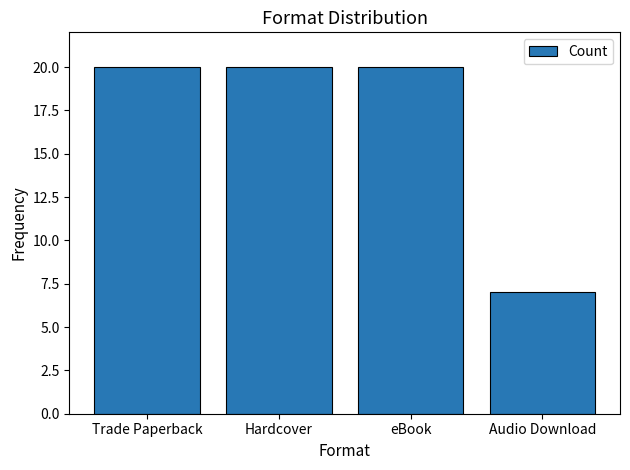

Where is the data nearest to the value 13?

Audio Download